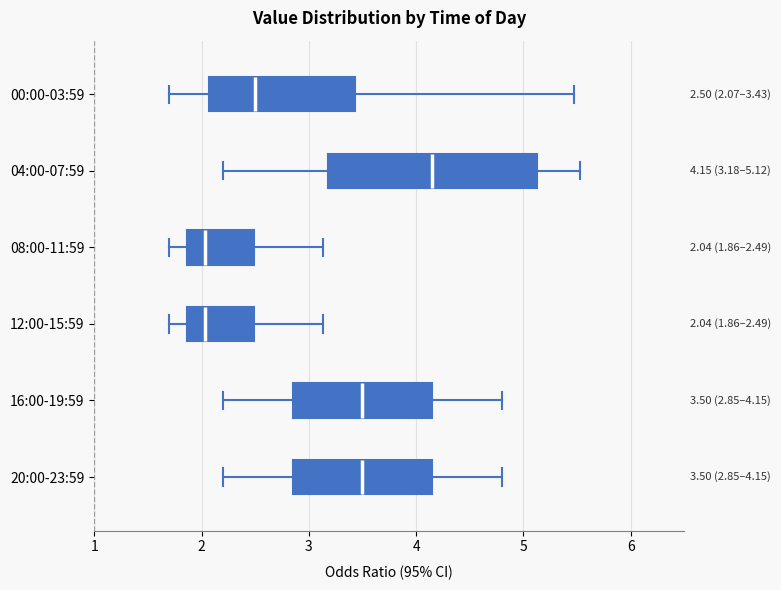

Comparing the boxes themselves (not the whiskers), which one is the widest?

04:00-07:59